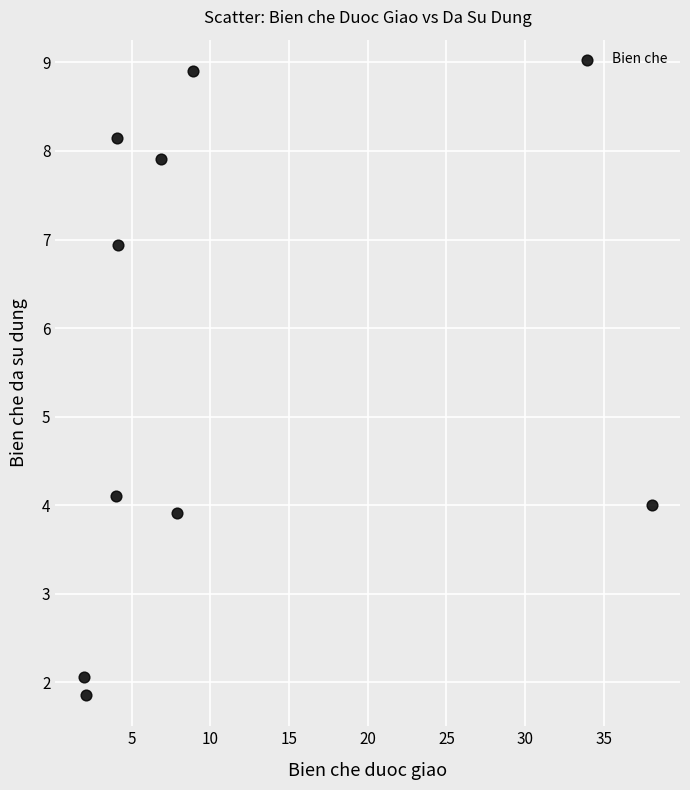

What is the average Y value?

5.3